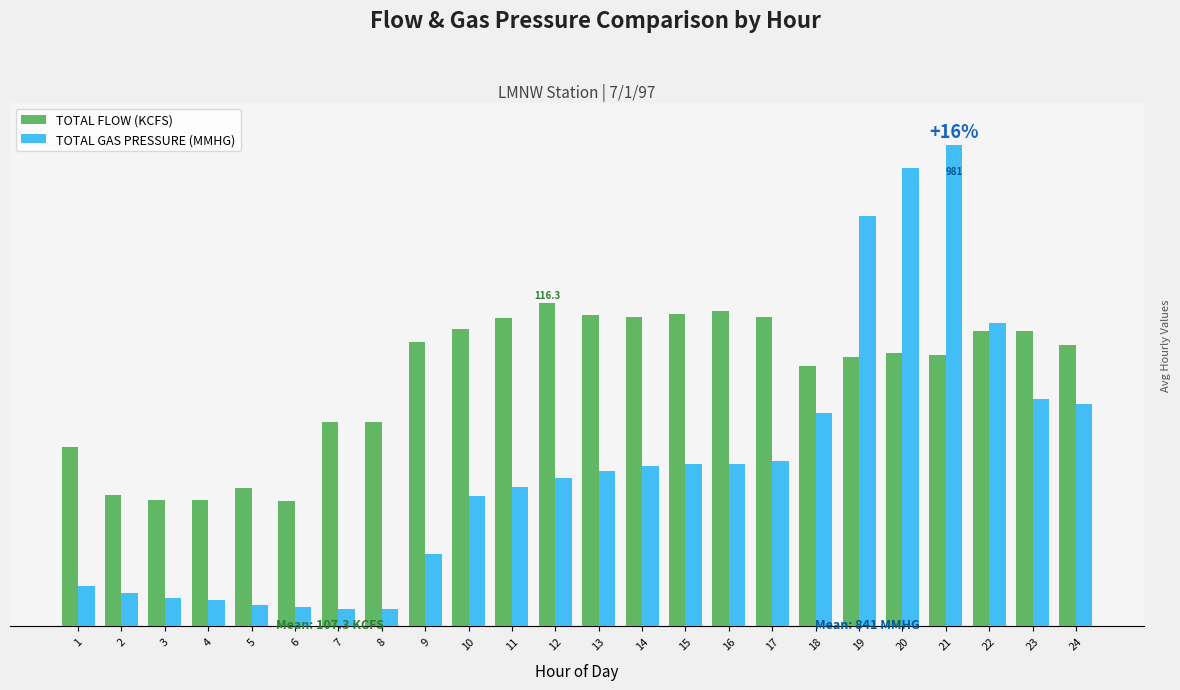

At which category does the chart reach its minimum across all series?

7